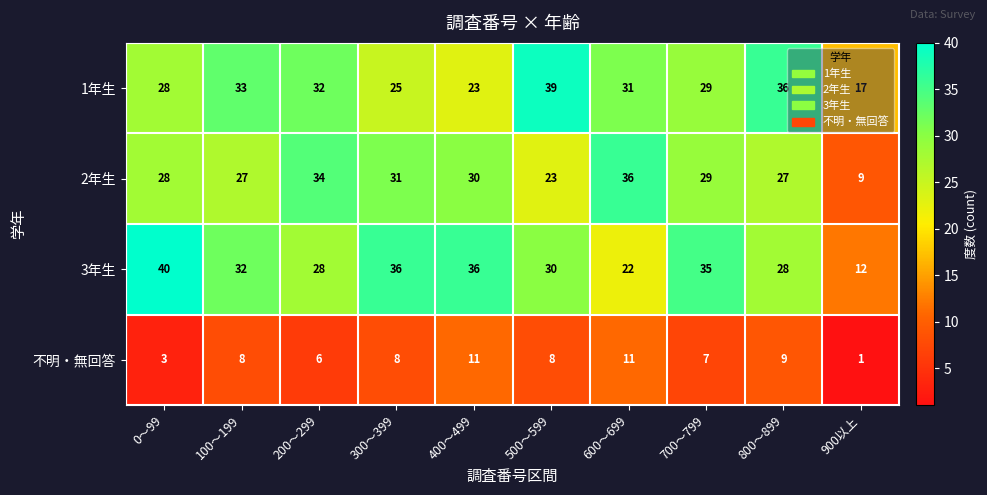

What is the maximum value shown in the chart?

40